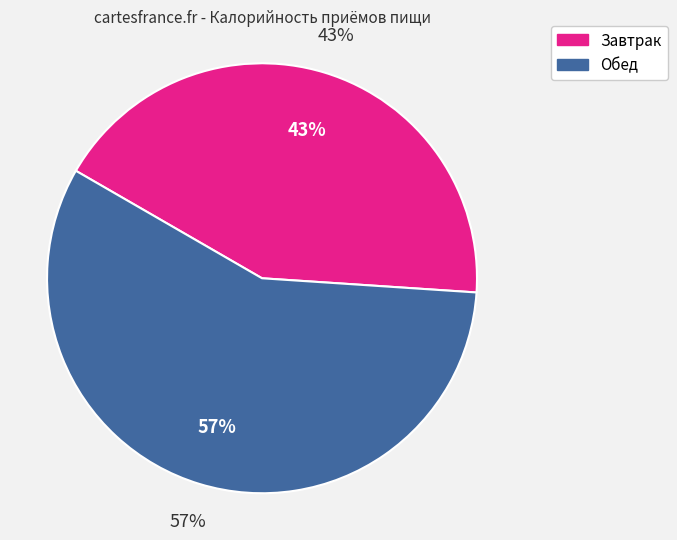

What percentage is NOT represented by Завтрак?

57.3%